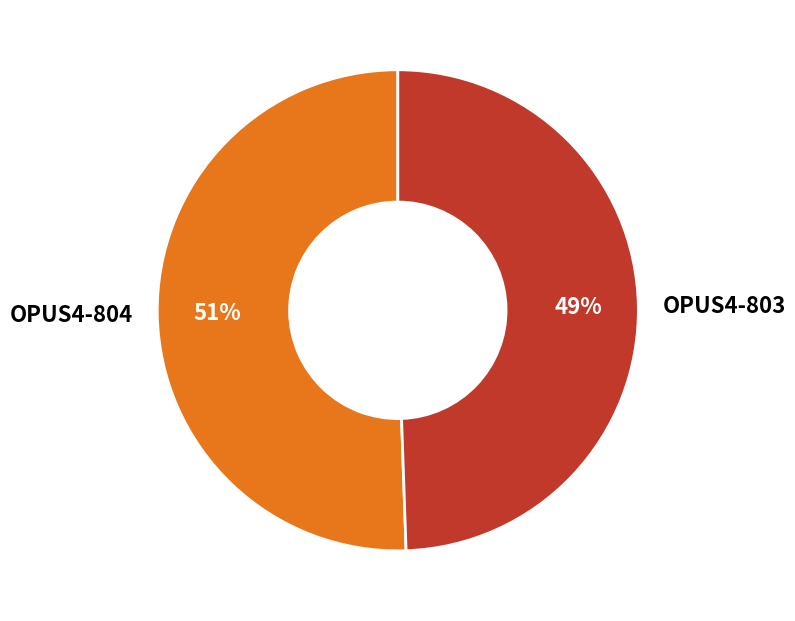

Approximately how many times larger is the value at OPUS4-804 compared to OPUS4-803?

1.0